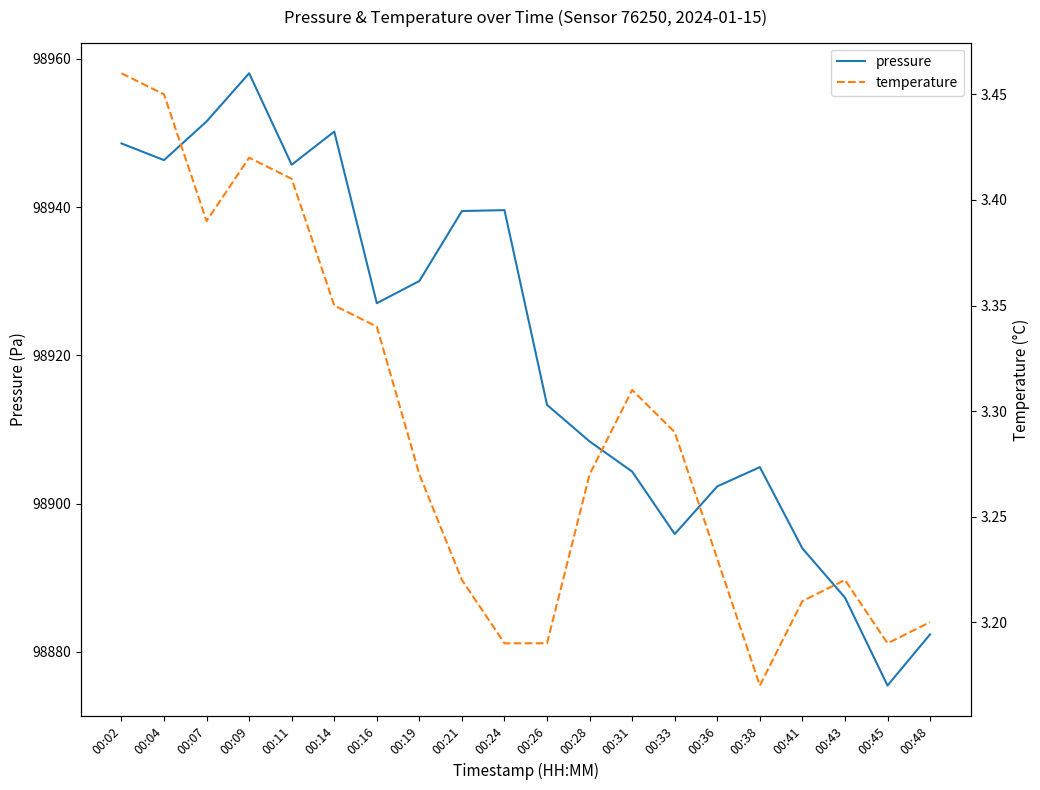

How many lines are shown in the chart?

2